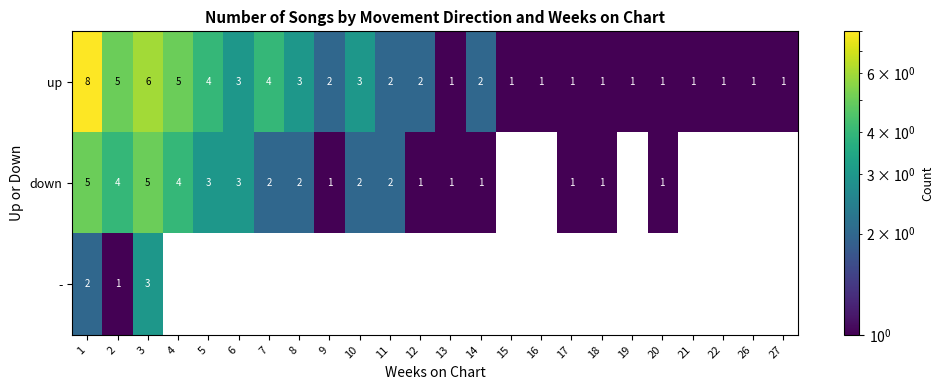

What is the total value across all series at 1?

15